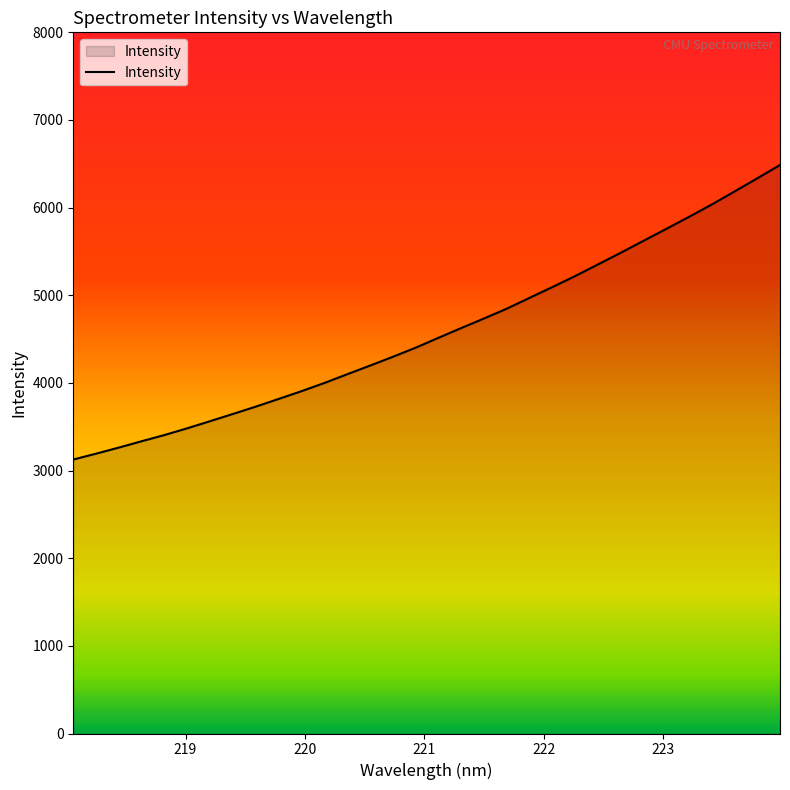

What is the difference between the maximum and minimum values?

3360.4